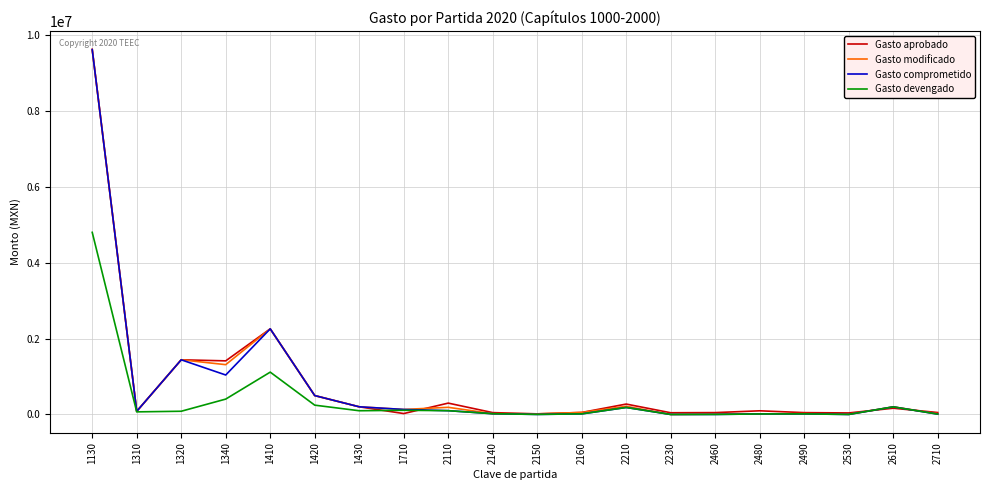

Which series has the largest range (max minus min)?

Gasto comprometido